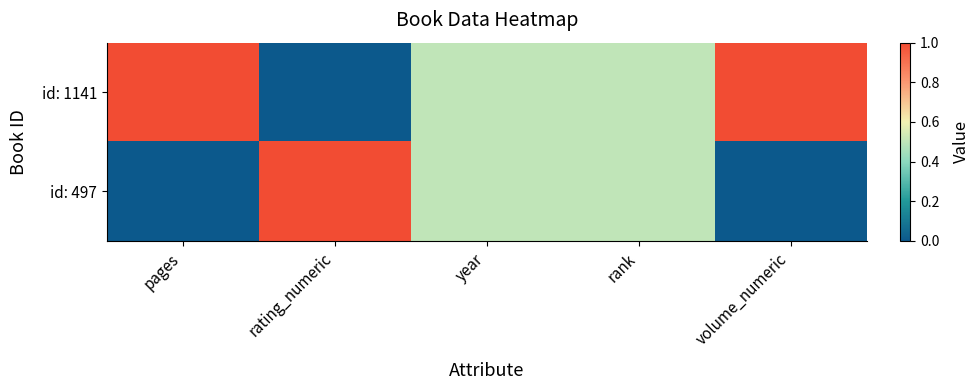

At which category is the sum across all series the highest?

pages